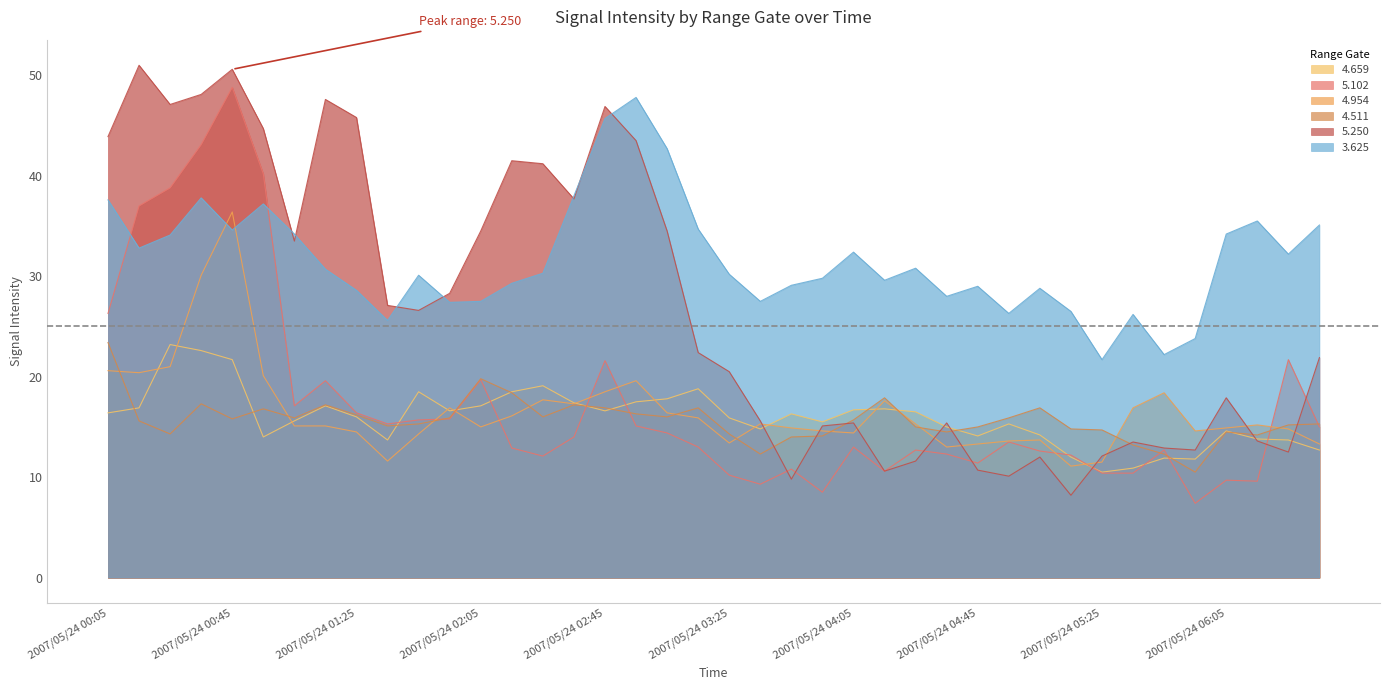

What is the difference between the maximum and minimum values in the 3.625 series?

26.1